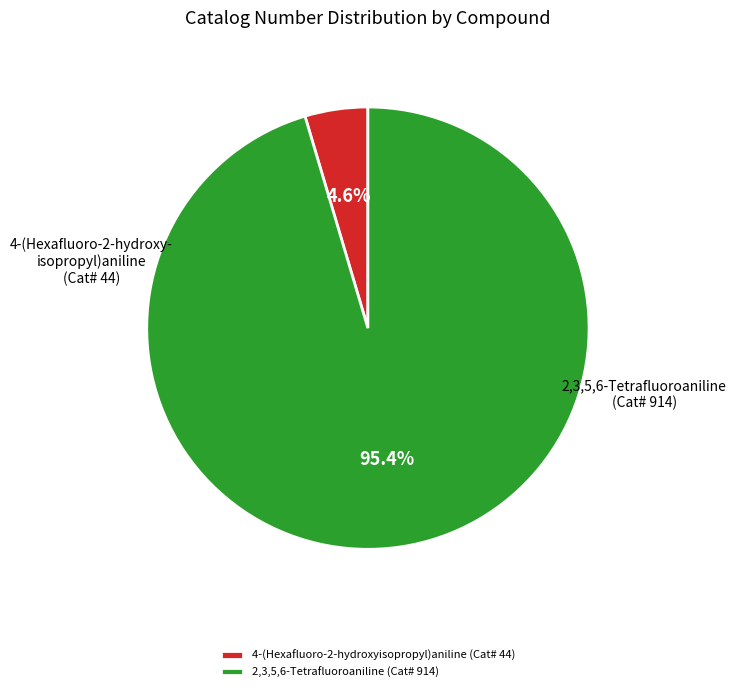

Is there any slice that represents more than half of the pie?

Yes